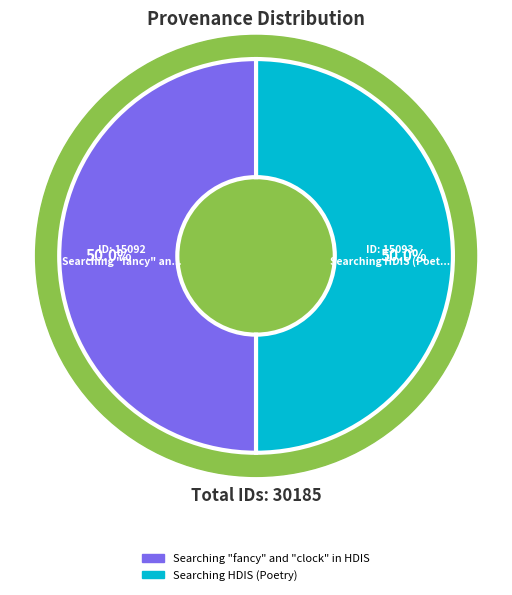

Combined, do Searching "fancy" and "clock" in HDIS and Searching HDIS (Poetry) account for over 50%?

Yes